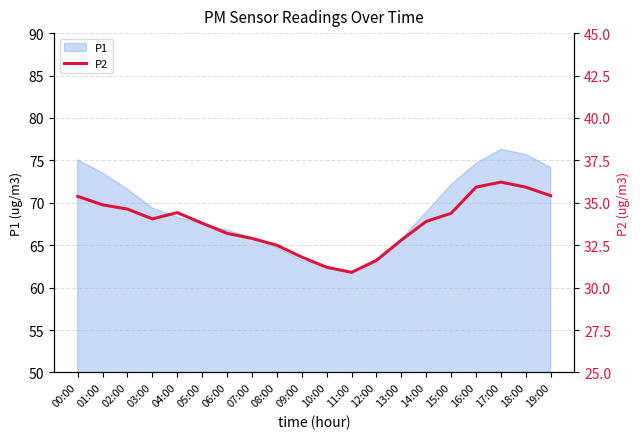

Which category has the lowest value across all series?

11:00